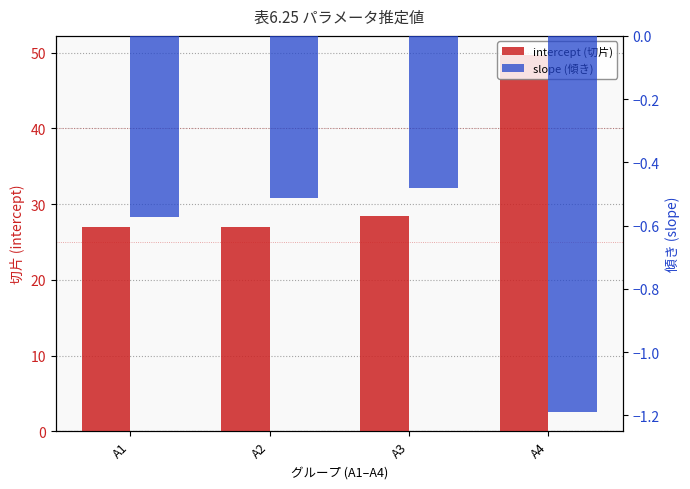

What are all the series names shown in the legend?

intercept (切片), slope (傾き)